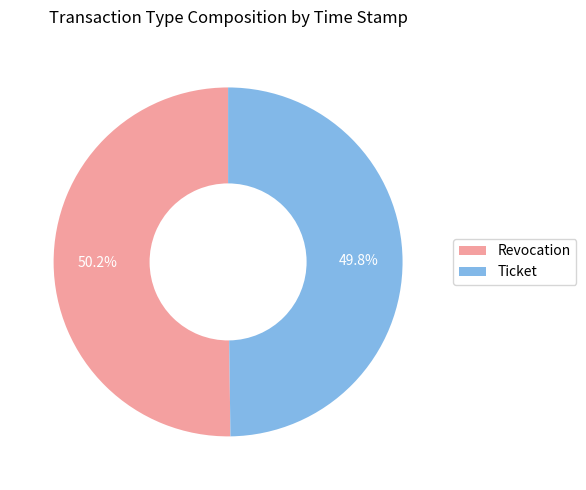

Is there any slice that represents more than half of the pie?

Yes